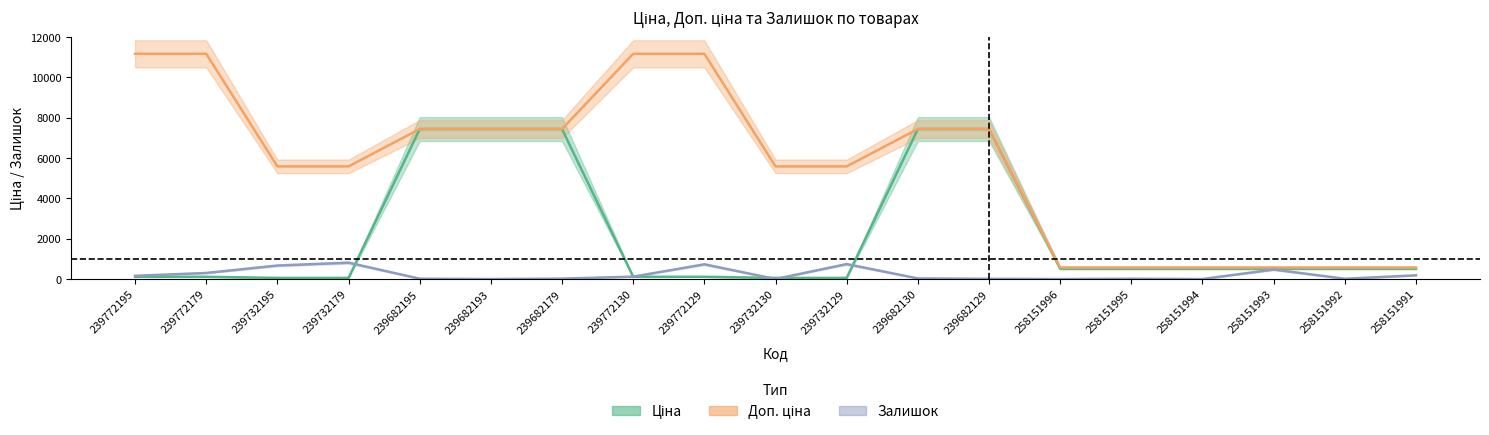

True or false: Залишок and Доп. ціна intersect in this chart.

False